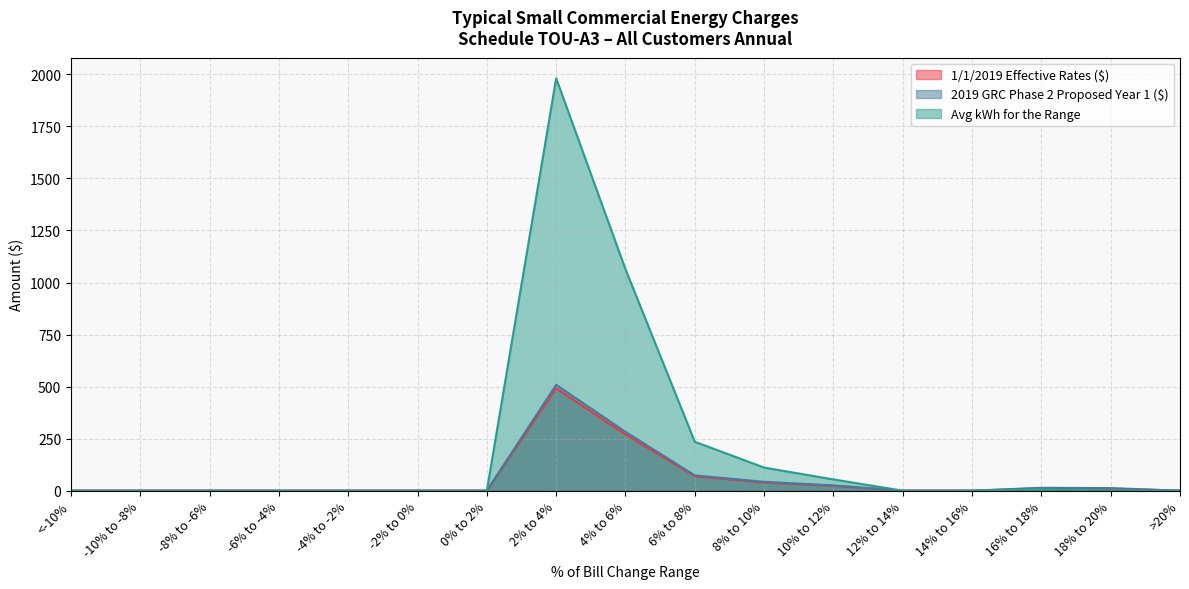

List the series in order of their peak value, highest first.

Avg kWh for the Range, 2019 GRC Phase 2 Proposed Year 1 ($), 1/1/2019 Effective Rates ($)